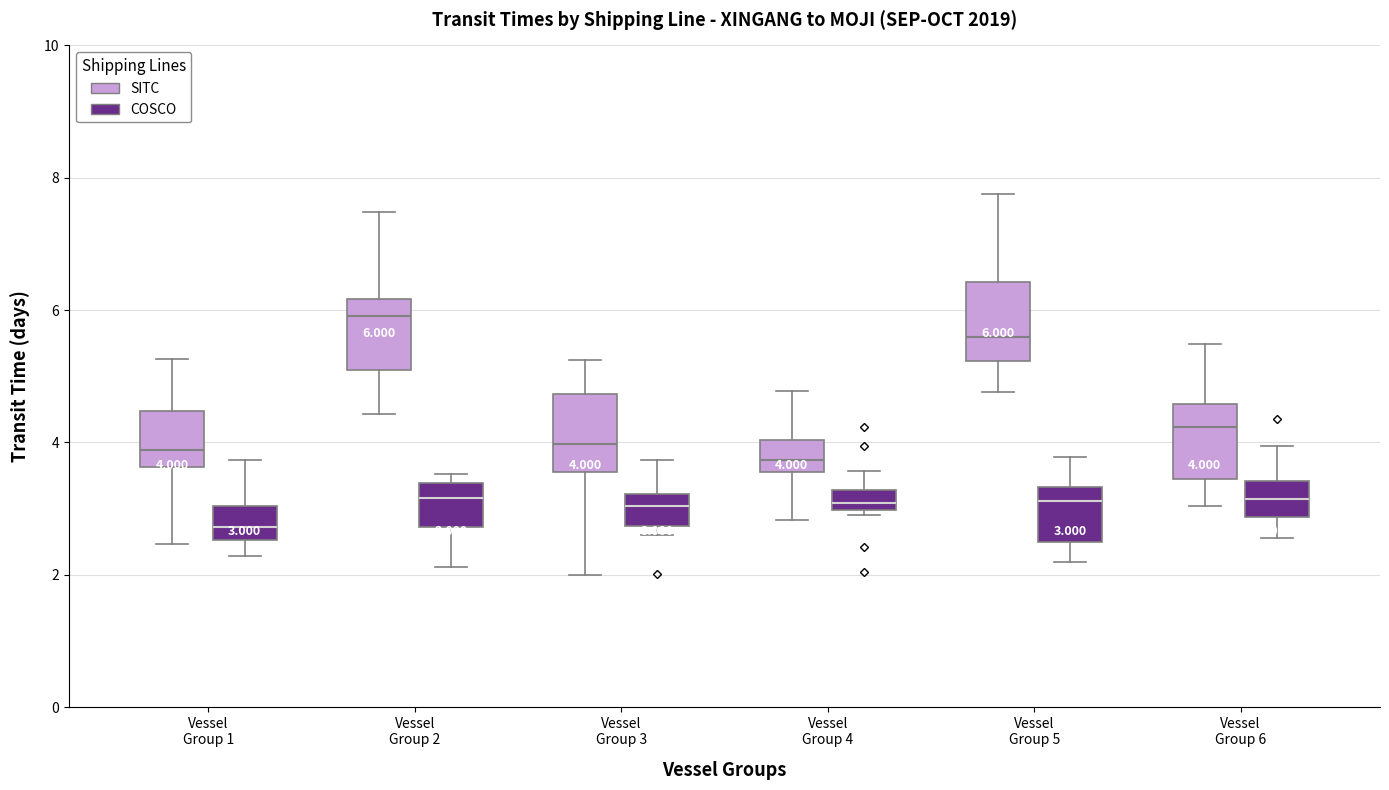

Which box's median line is the highest?

Vessel Group 2 (SITC)